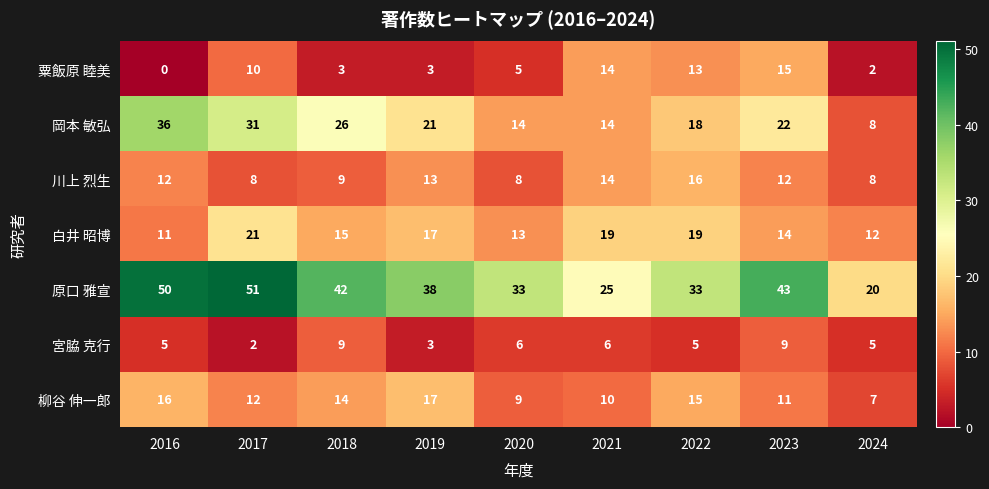

What is the difference between the 原口 雅宣 values at 2016 and 2019?

12